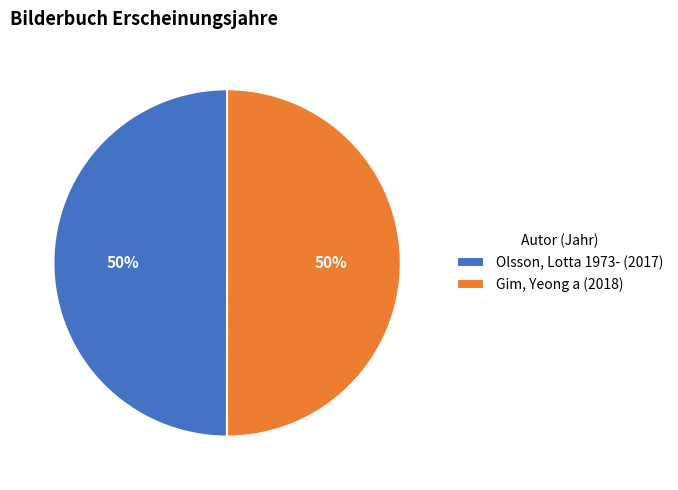

How many segments does this pie chart have?

2